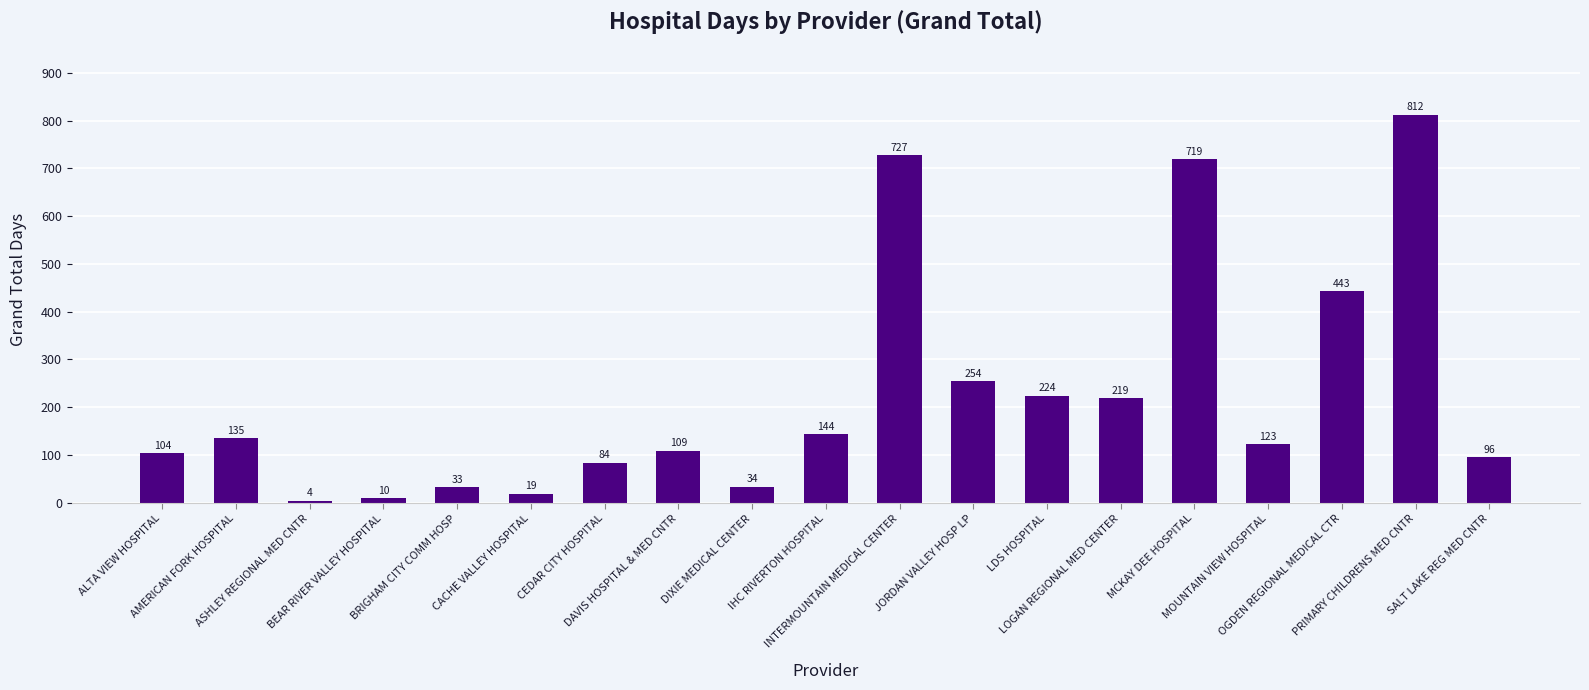

Are the bars horizontal?

No